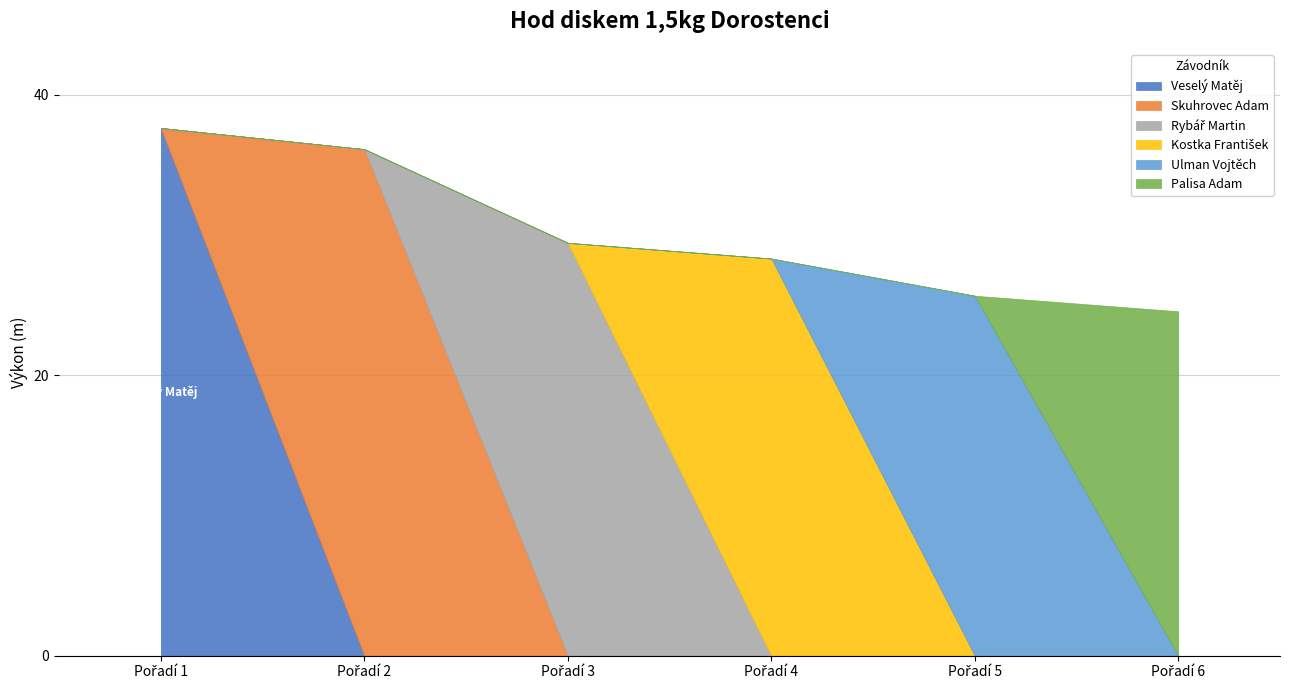

What is the sum of all Kostka František values?

28.3